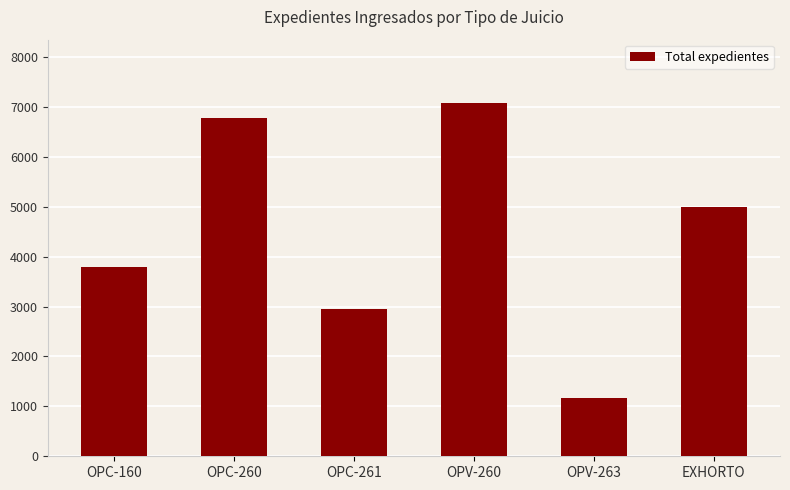

List the labels in order of value, largest first.

OPV-260, OPC-260, EXHORTO, OPC-160, OPC-261, OPV-263